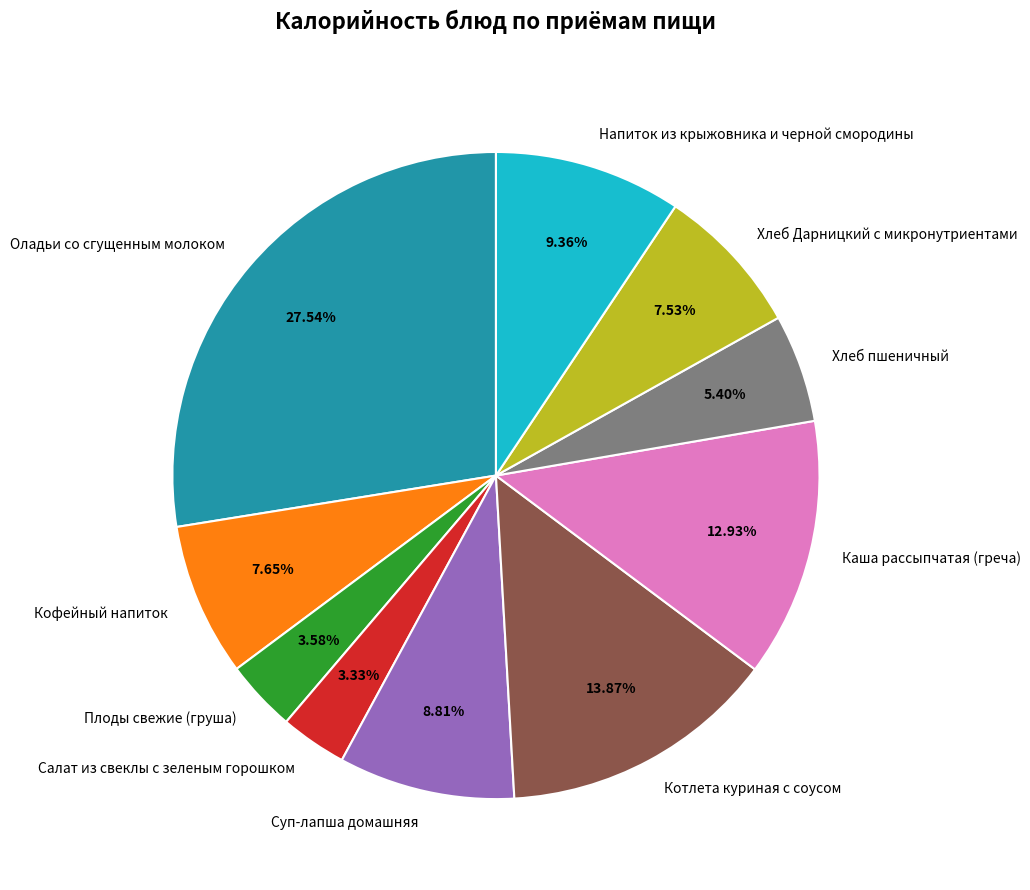

To the nearest percent, what is the difference between the largest and smallest slice percentages?

24%